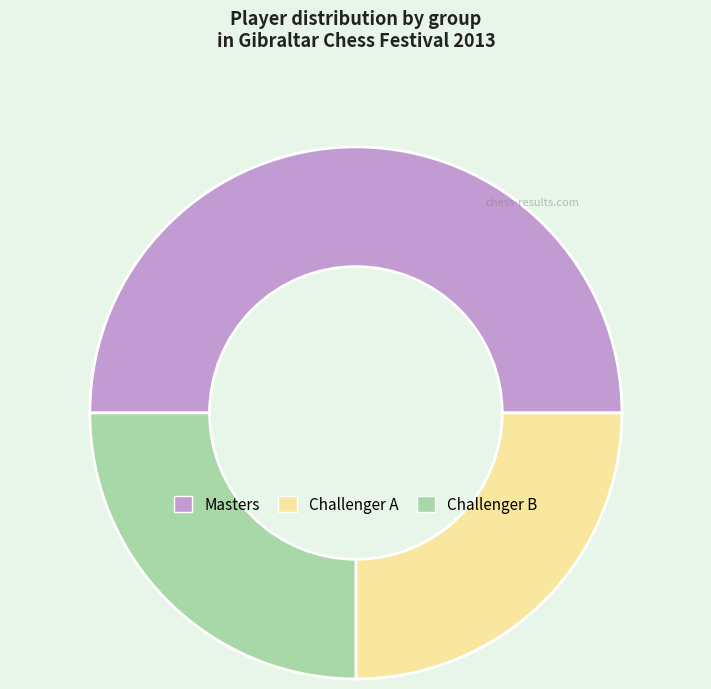

True or false: Challenger A accounts for 25% of the total.

True